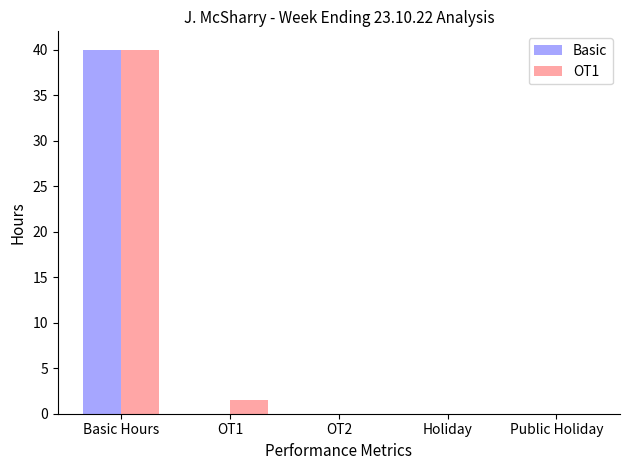

Reading left to right, list all the values displayed in this chart.

Basic: Basic Hours=40.0	OT1=0.0	OT2=0.0	Holiday=0.0	Public Holiday=0.0
OT1: Basic Hours=40.0	OT1=1.5	OT2=0.0	Holiday=0.0	Public Holiday=0.0